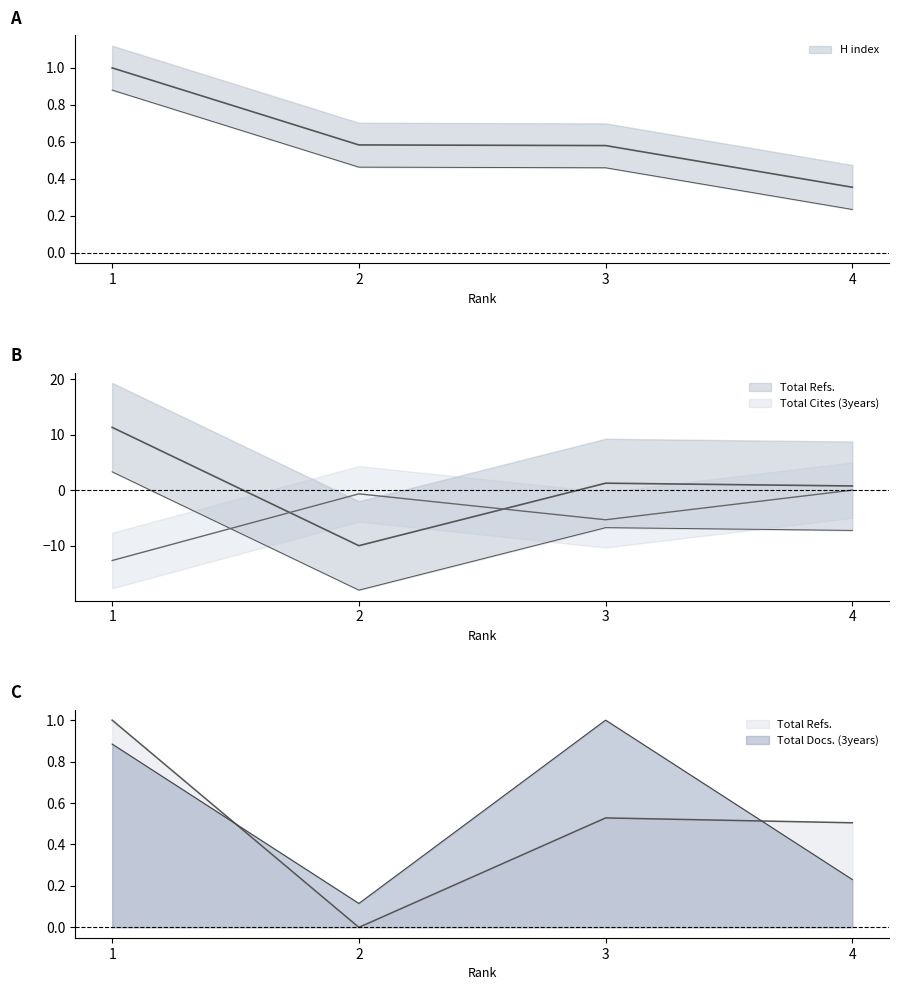

Where is Total Cites (3years) nearest to the value -6?

3